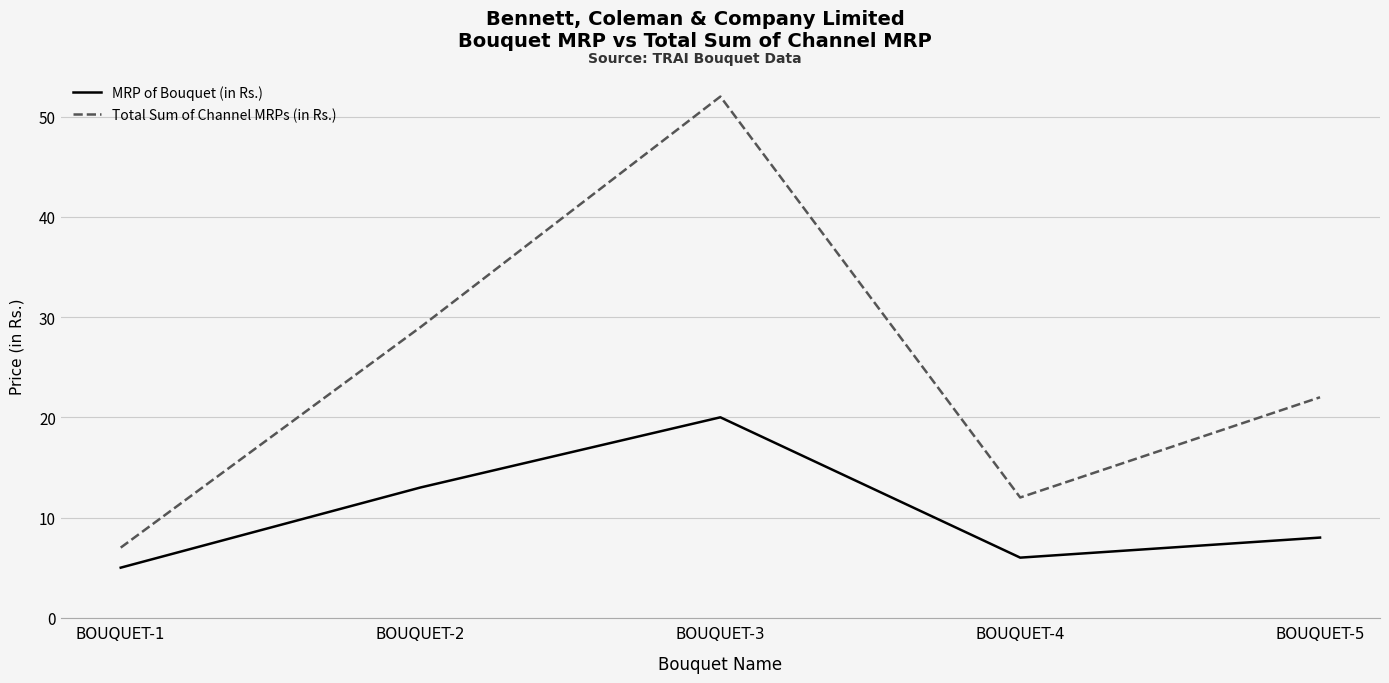

The value of Total Sum of Channel MRPs (in Rs.) at BOUQUET-5 is 36. True or false?

False